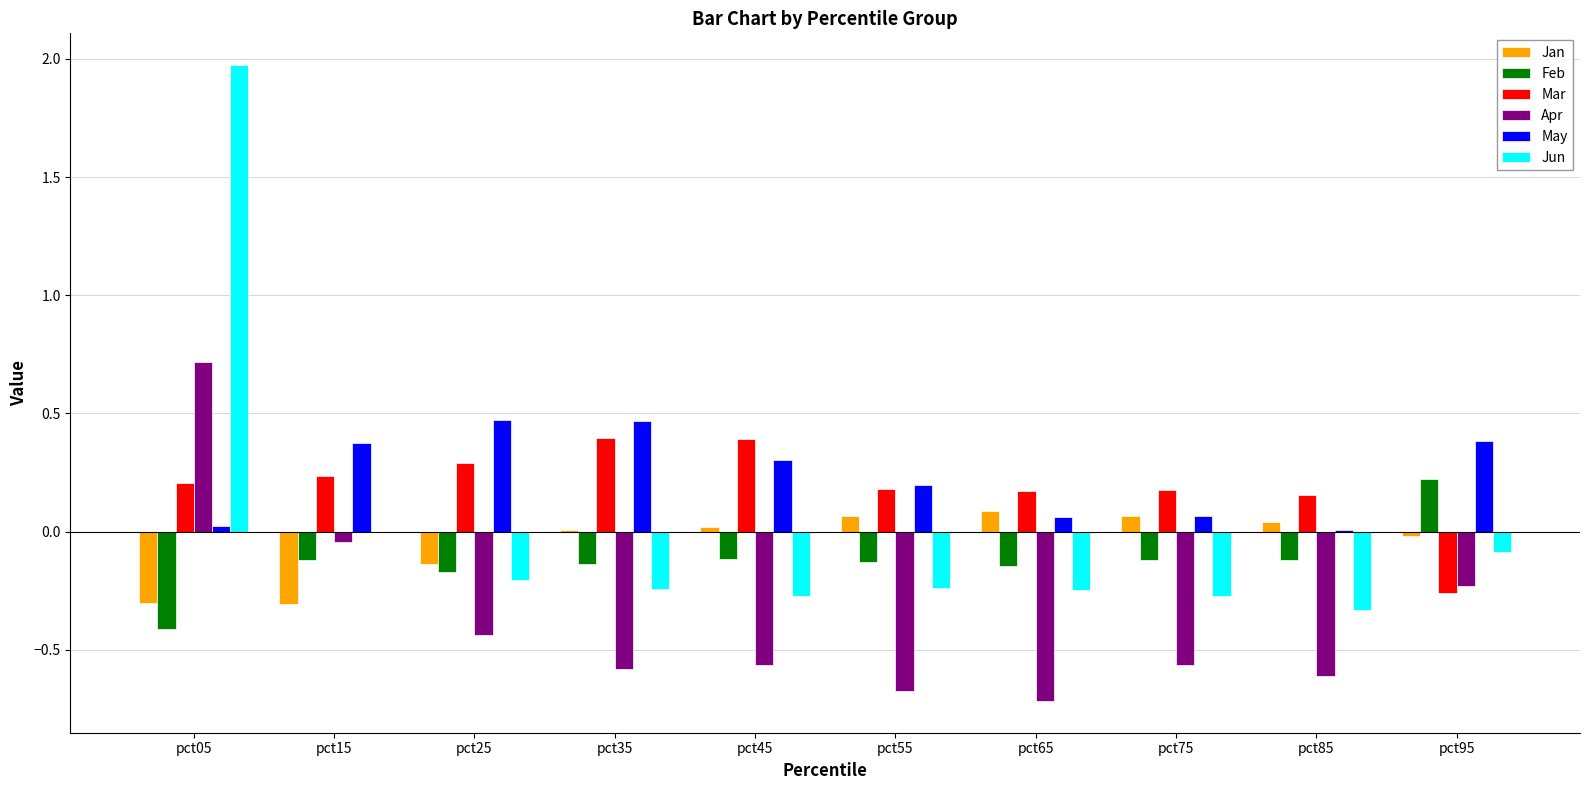

Is it true that Jun equals -0.2 at pct55?

True